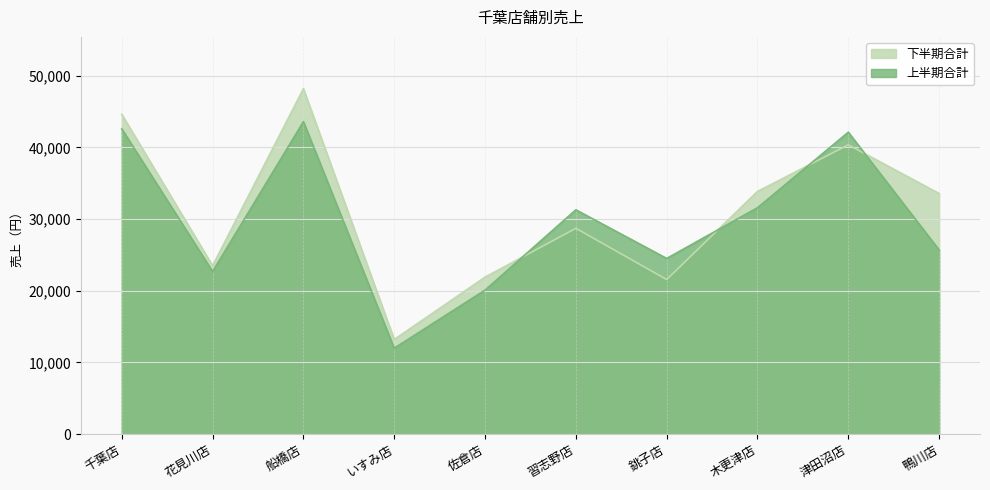

Where do 上半期合計 and 下半期合計 first cross each other?

佐倉店 and 習志野店